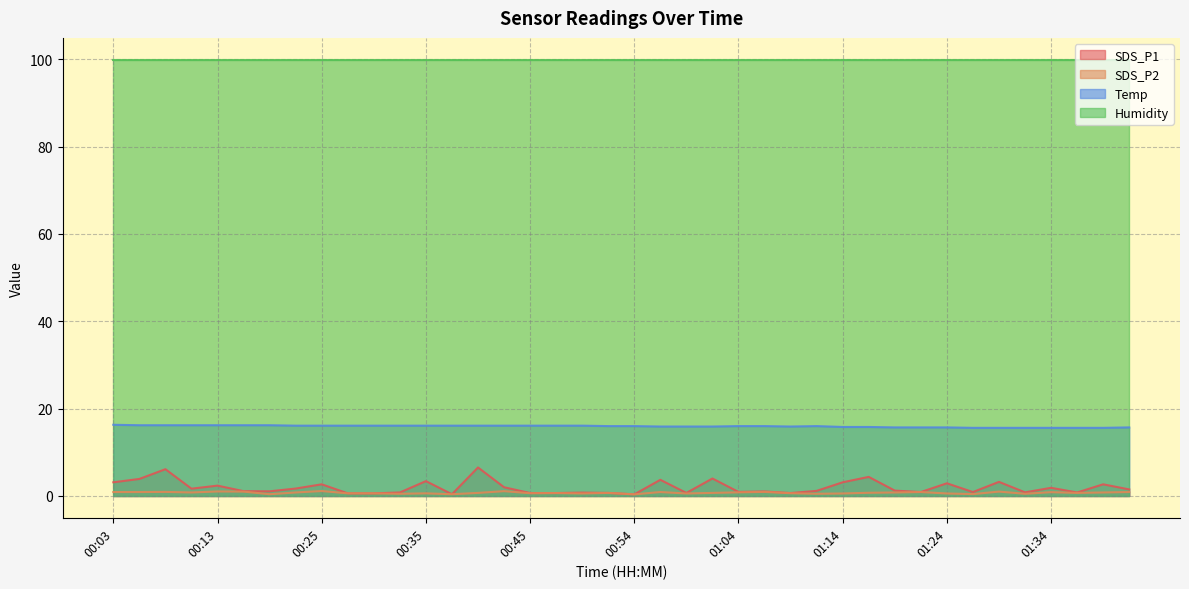

At how many categories does at least one series exceed 1?

40